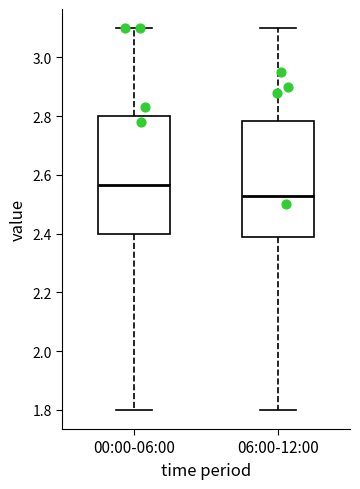

Reading left to right, transcribe this box plot: for each box, give where its median line is, the range the box spans, and where its two whiskers end, as read against the y-axis. The values are not printed on the chart, so give them approximately, as read against the axis.

00:00-06:00: median 2.56, box 2.40 to 2.80, whiskers 1.80 to 3.10
06:00-12:00: median 2.54, box 2.38 to 2.78, whiskers 1.80 to 3.10